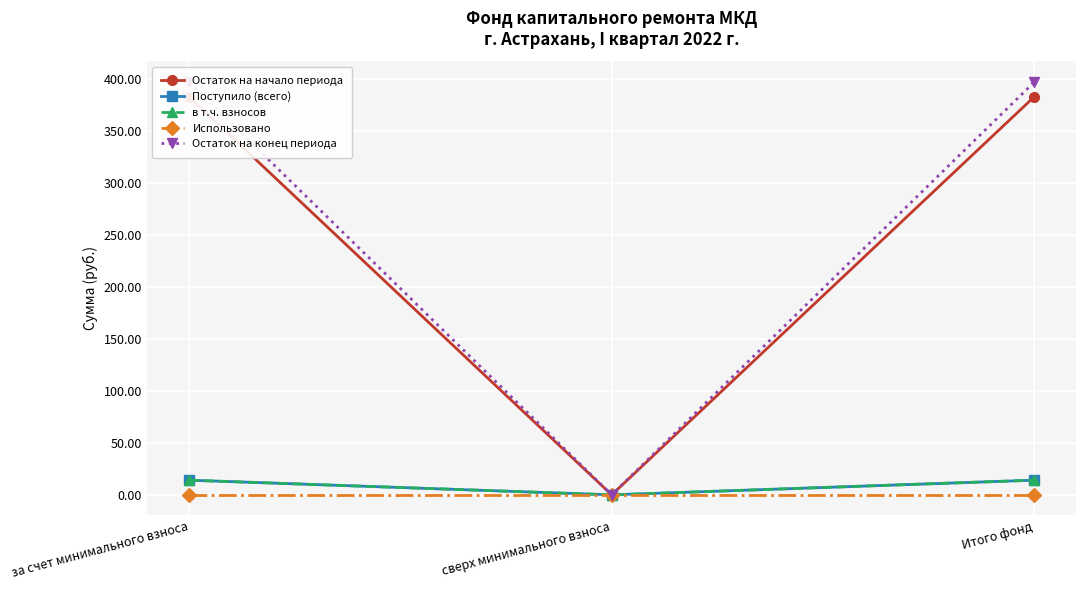

What is the spread (max minus min) of values at Итого фонд?

396.7